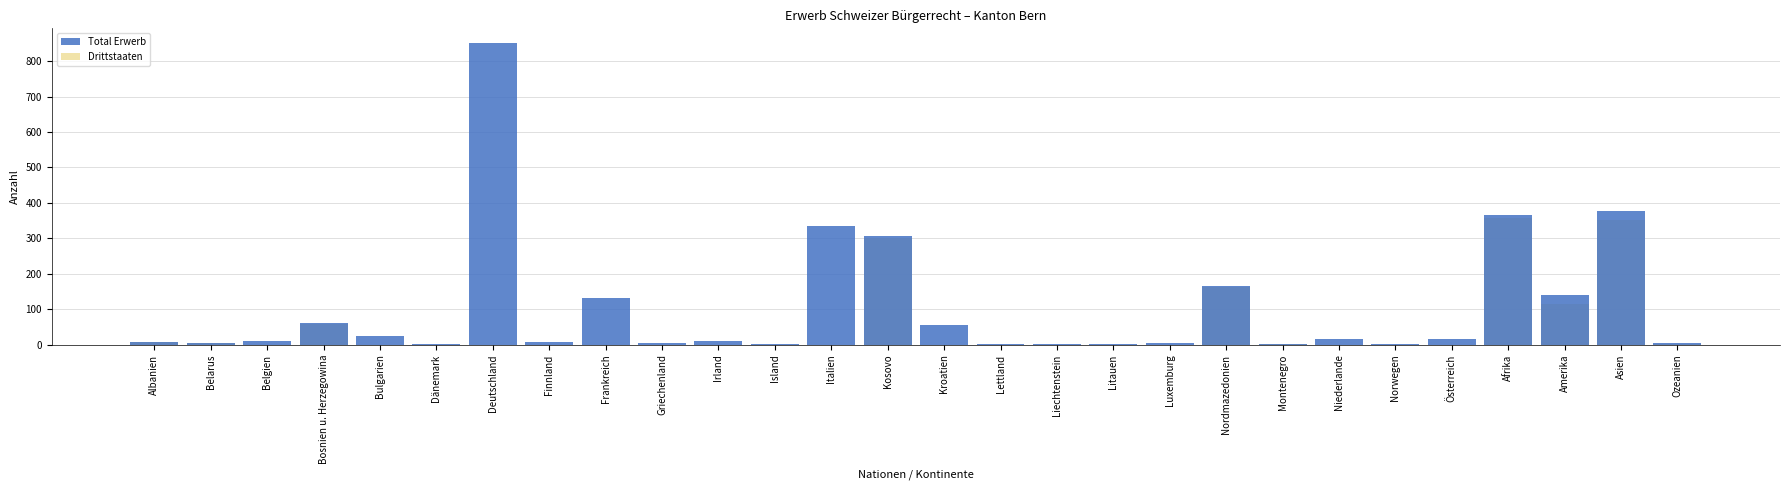

Which series changed the most between Griechenland and Asien?

Total Erwerb